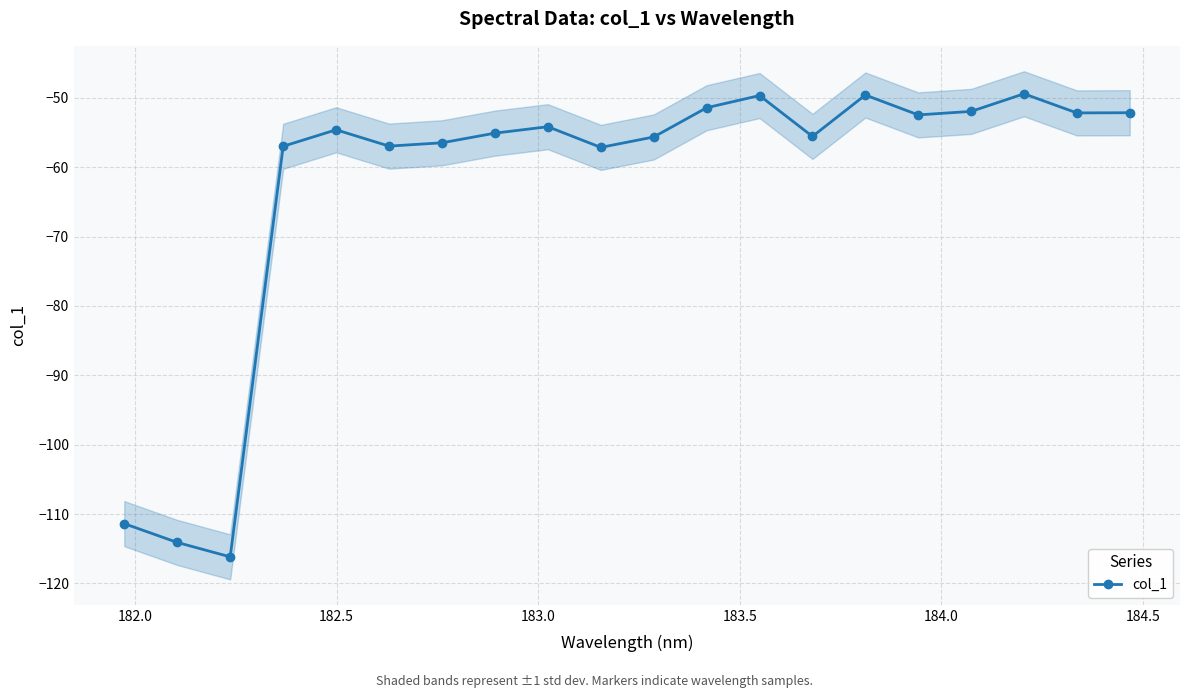

What is the value of the col_1 point at the 15th from the left?

-49.6